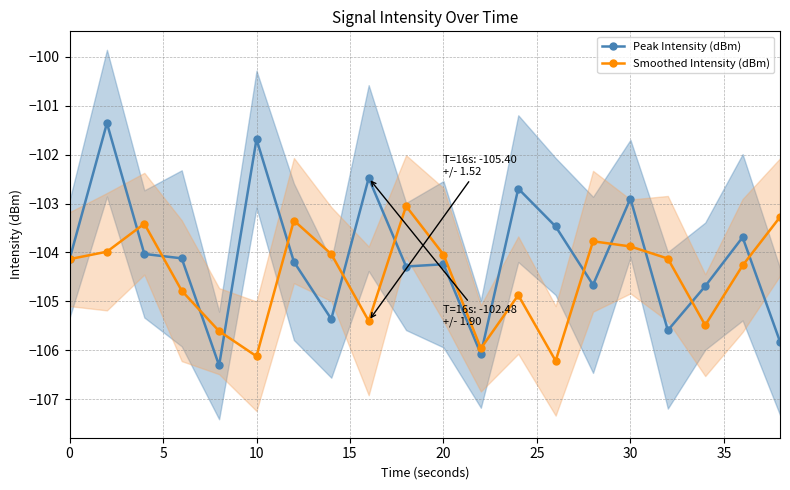

How many data points in Peak Intensity (dBm) are above -104?

7